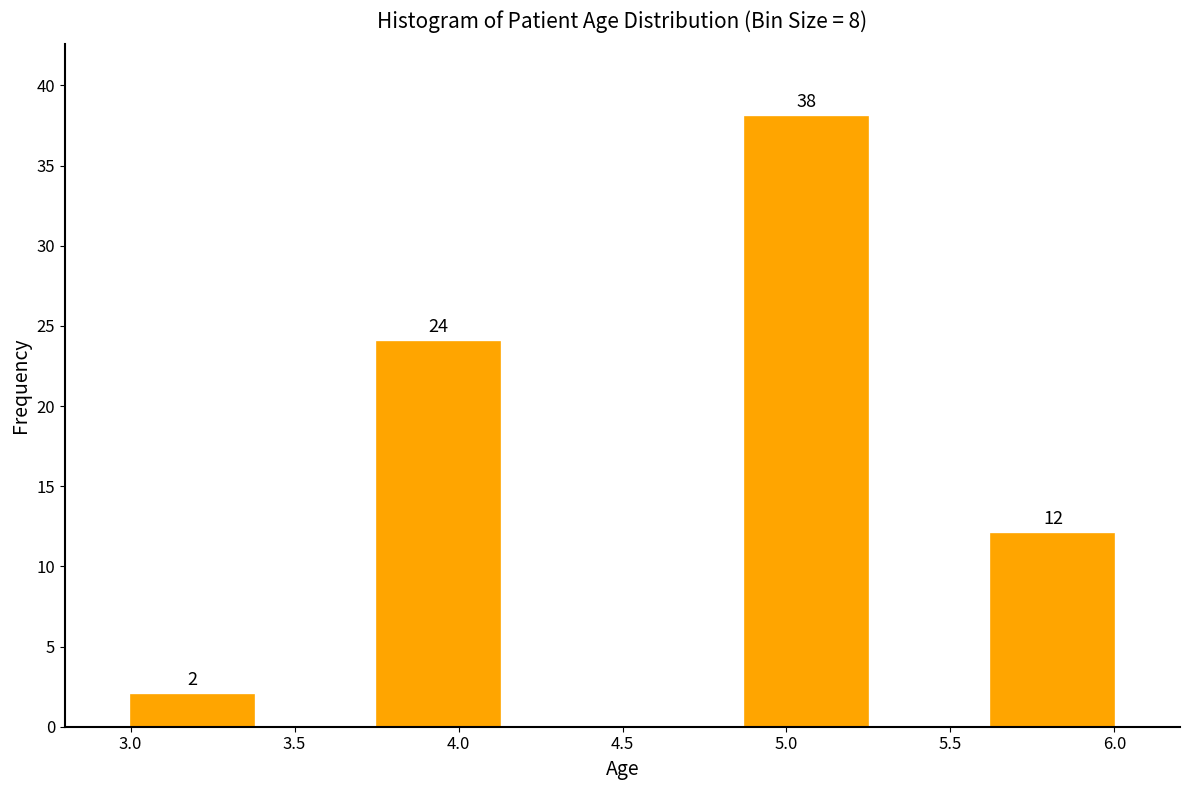

Which range on the x-axis has the tallest bar?

4.875 to 5.250